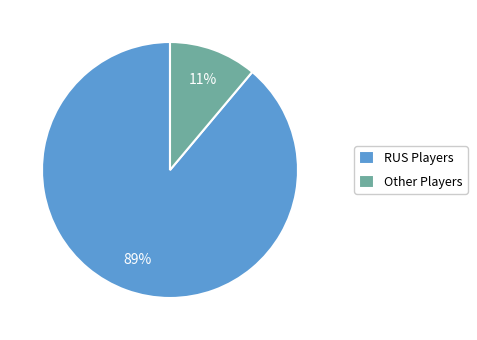

How many slices are in this pie chart?

2